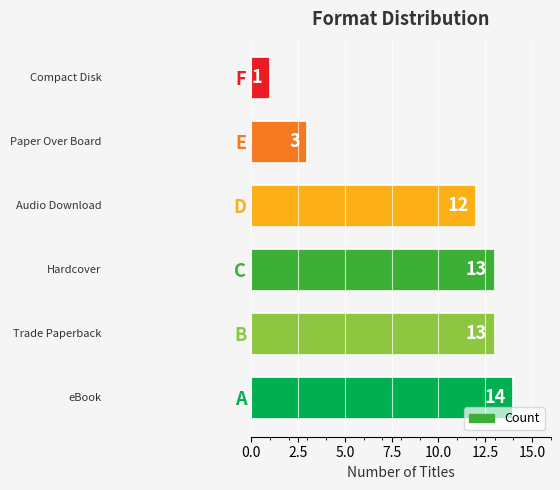

Reading top to bottom, transcribe all the data shown in this chart.

F=1	E=3	D=12	C=13	B=13	A=14